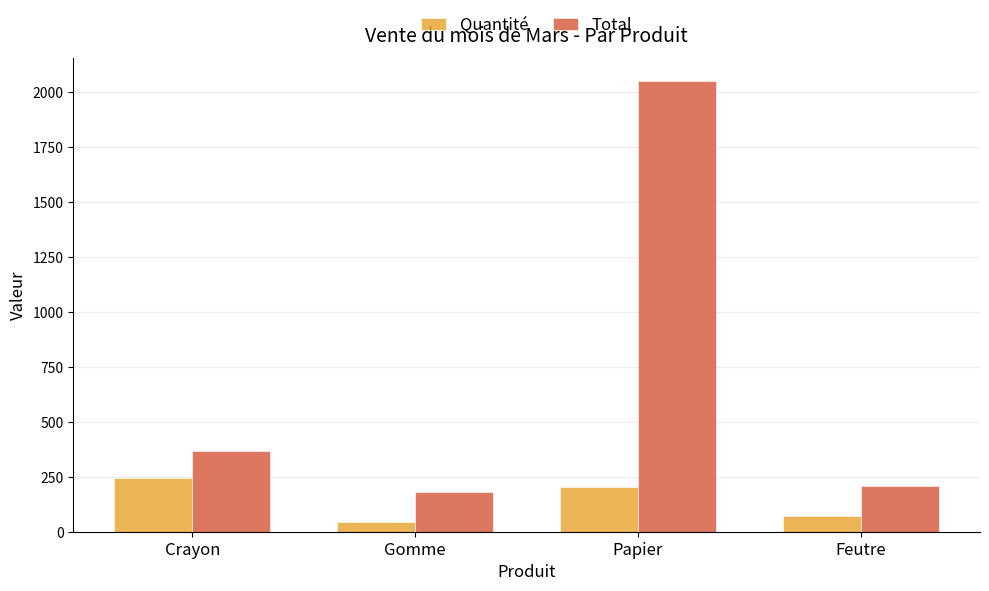

List the series in order of their overall mean, highest first.

Total, Quantité